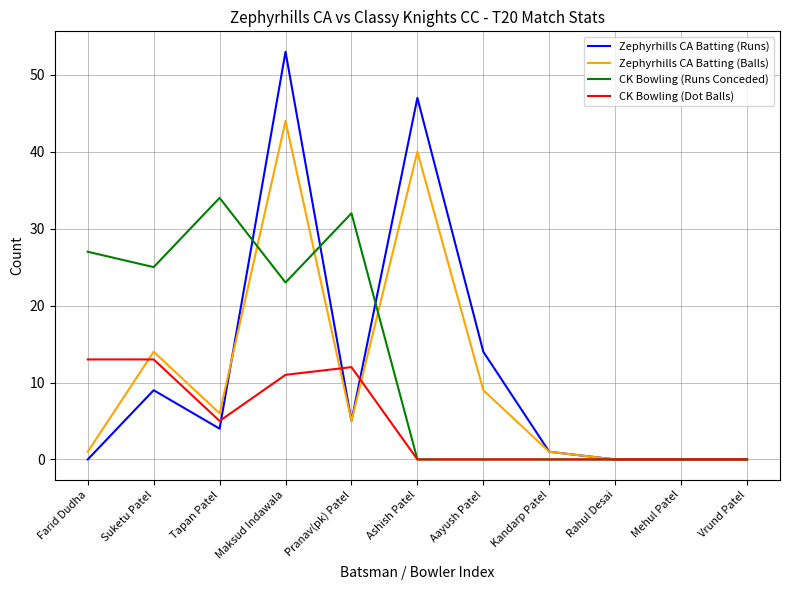

What is the difference between the highest and lowest values at Tapan Patel?

30